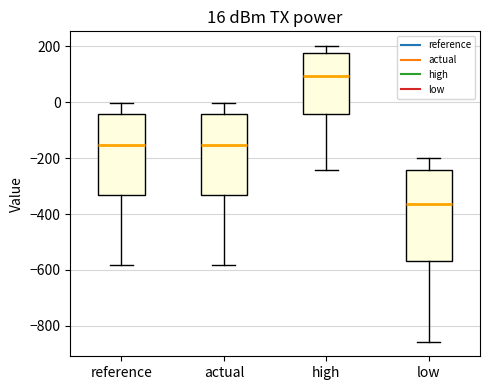

Which box is the tallest, from its lower edge to its upper edge?

low